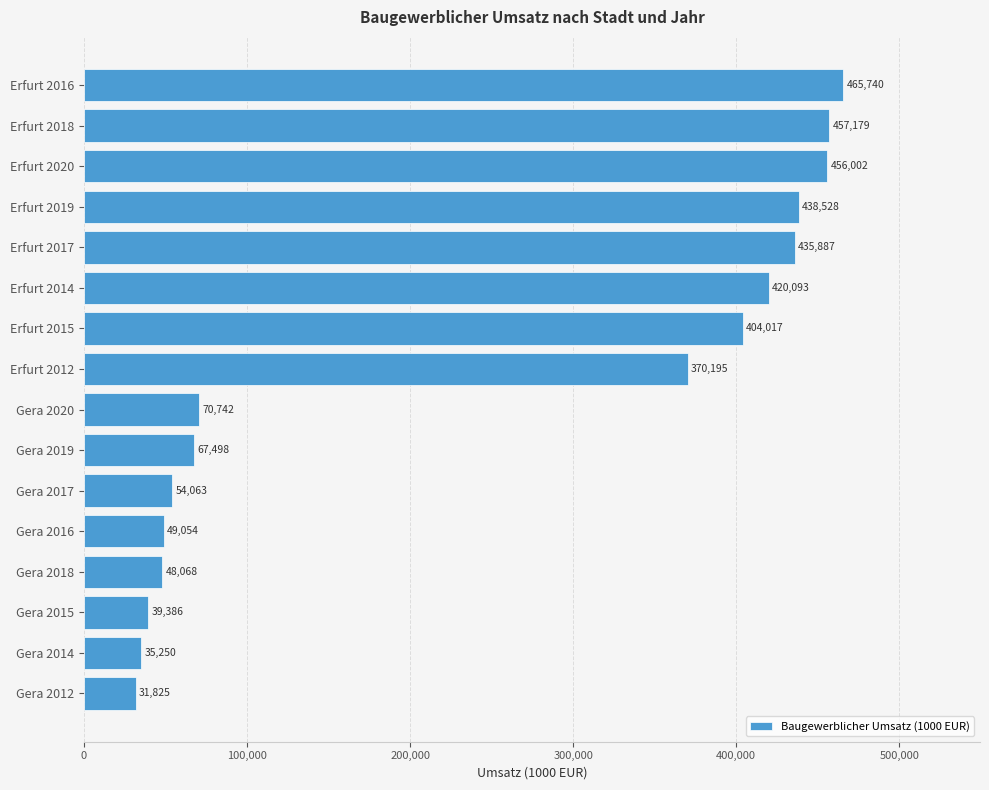

Rank the categories by value from lowest to highest.

Gera 2012, Gera 2014, Gera 2015, Gera 2018, Gera 2016, Gera 2017, Gera 2019, Gera 2020, Erfurt 2012, Erfurt 2015, Erfurt 2014, Erfurt 2017, Erfurt 2019, Erfurt 2020, Erfurt 2018, Erfurt 2016